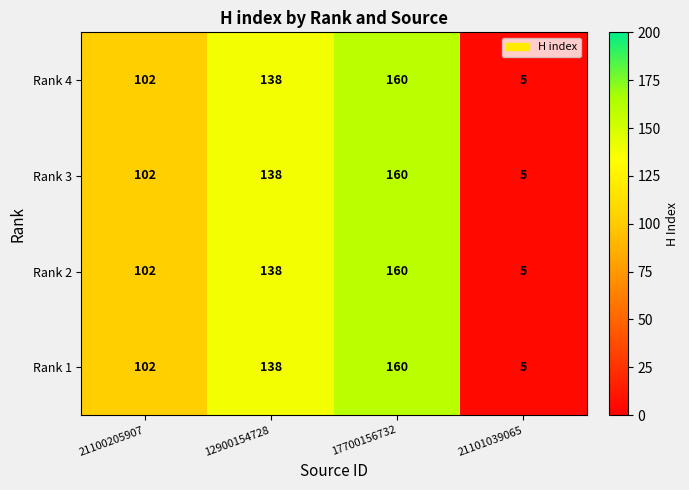

Reading left to right, transcribe all the data shown in this chart.

Rank 4: 21100205907=102	12900154728=138	17700156732=160	21101039065=5
Rank 3: 21100205907=102	12900154728=138	17700156732=160	21101039065=5
Rank 2: 21100205907=102	12900154728=138	17700156732=160	21101039065=5
Rank 1: 21100205907=102	12900154728=138	17700156732=160	21101039065=5